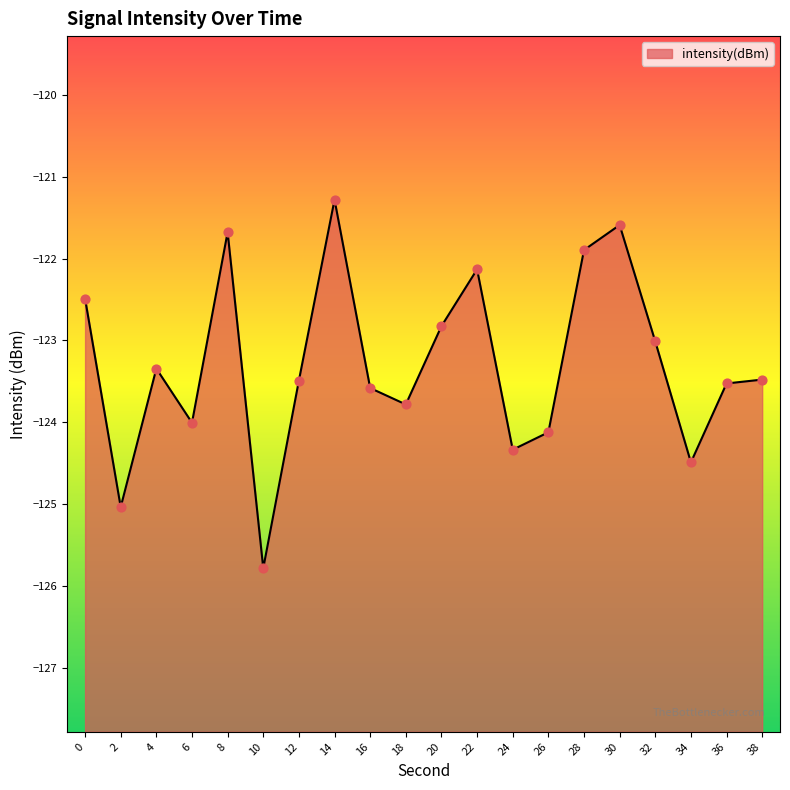

What is the change in value from 6 to 14?

+2.7